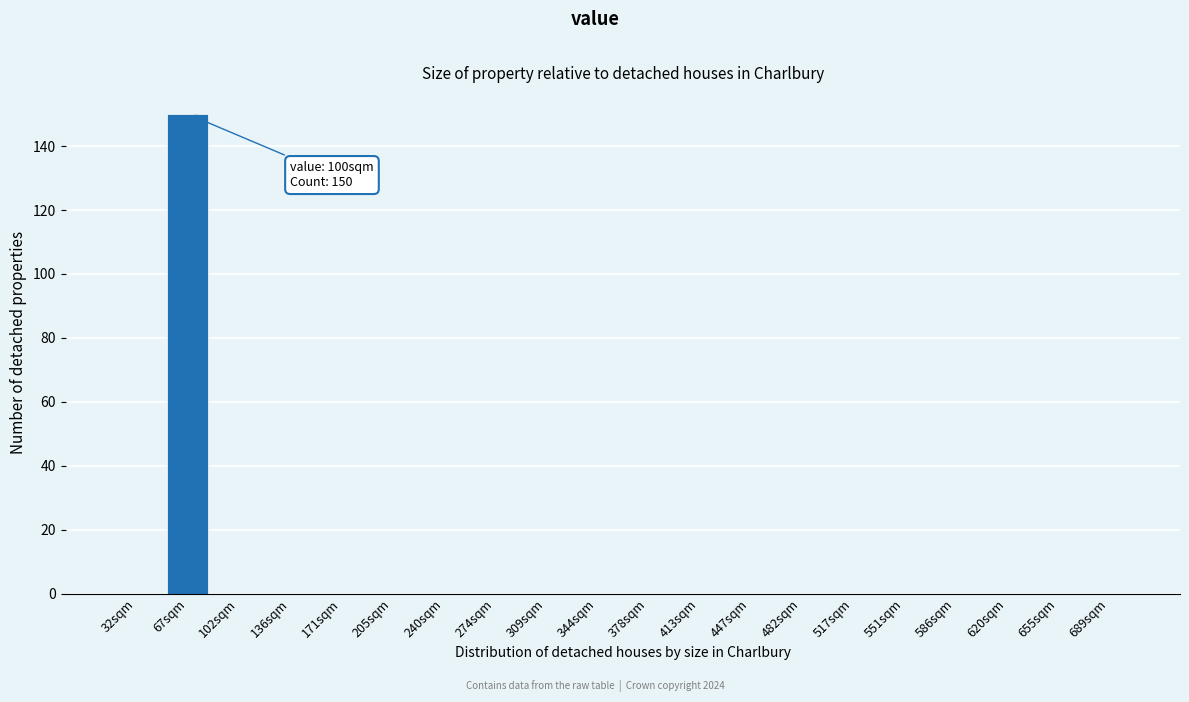

Reading right to left, list all the values displayed in this chart.

689sqm=0	655sqm=0	620sqm=0	586sqm=0	551sqm=0	517sqm=0	482sqm=0	447sqm=0	413sqm=0	378sqm=0	344sqm=0	309sqm=0	274sqm=0	240sqm=0	205sqm=0	171sqm=0	136sqm=0	102sqm=0	67sqm=150	32sqm=0